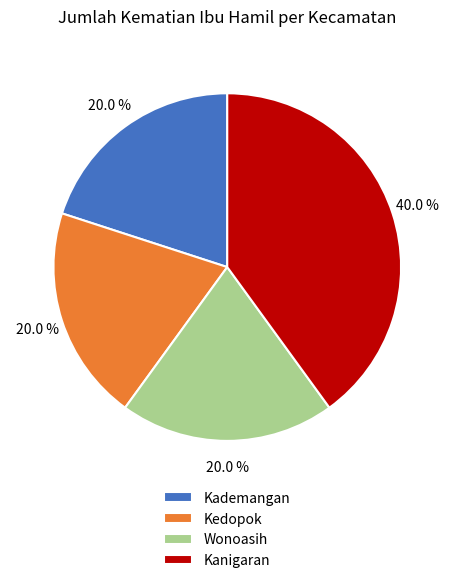

Is Wonoasih the majority of the pie?

No